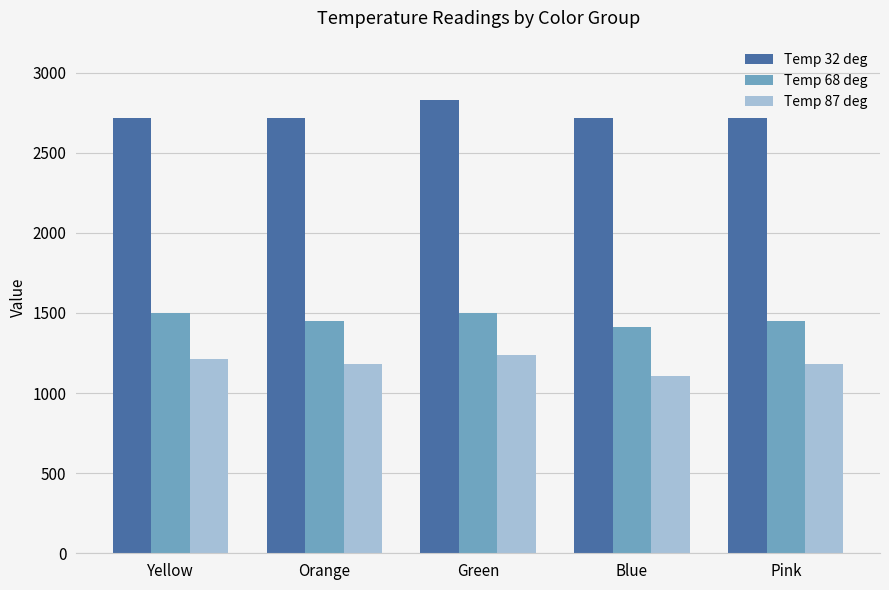

True or false: Temp 32 deg has a value of 2716 at Blue.

True